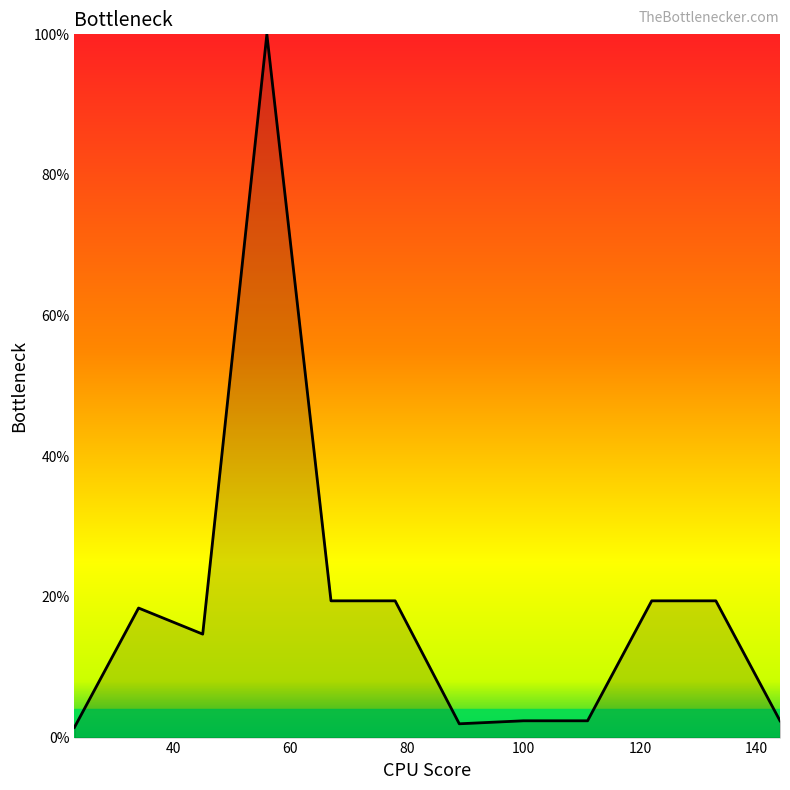

How many lines are shown in the chart?

1